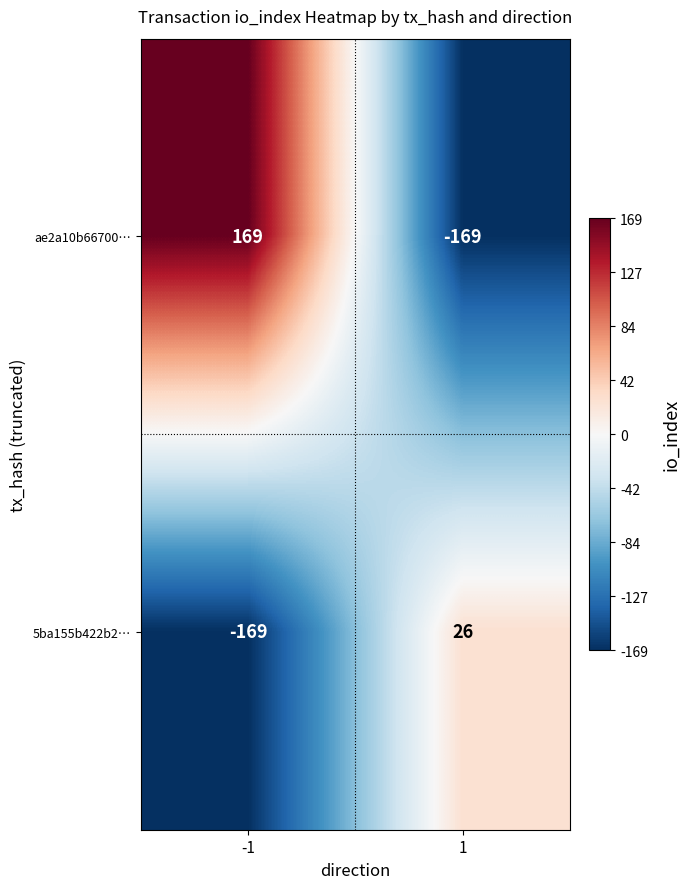

What is the spread (max minus min) of values at -1?

338